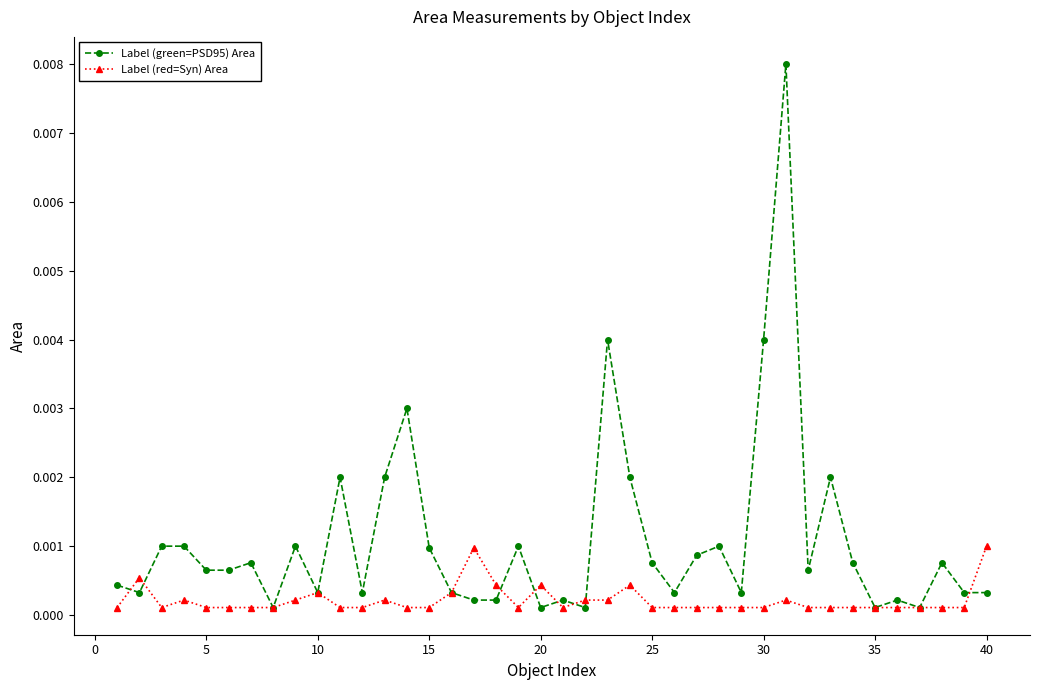

At how many categories does at least one series exceed 0?

40